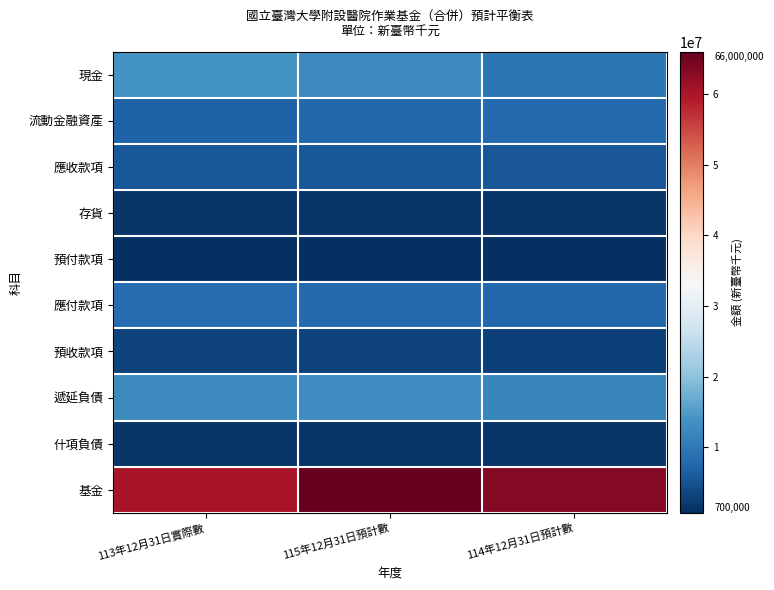

Reading left to right, list all the values displayed in this chart.

現金: 113年12月31日實際數=13740141	115年12月31日預計數=12503441	114年12月31日預計數=9844531
流動金融資產: 113年12月31日實際數=6893751	115年12月31日預計數=7839616	114年12月31日預計數=7970624
應收款項: 113年12月31日實際數=5800364	115年12月31日預計數=5593931	114年12月31日預計數=5517999
存貨: 113年12月31日實際數=1570633	115年12月31日預計數=1541542	114年12月31日預計數=1597504
預付款項: 113年12月31日實際數=705742	115年12月31日預計數=793163	114年12月31日預計數=681561
應付款項: 113年12月31日實際數=8097445	115年12月31日預計數=8094096	114年12月31日預計數=7785230
預收款項: 113年12月31日實際數=3060860	115年12月31日預計數=3237464	114年12月31日預計數=2937464
遞延負債: 113年12月31日實際數=12847053	115年12月31日預計數=12985222	114年12月31日預計數=12095077
什項負債: 113年12月31日實際數=1668544	115年12月31日預計數=1498514	114年12月31日預計數=1630914
基金: 113年12月31日實際數=60176521	115年12月31日預計數=65961843	114年12月31日預計數=63209238